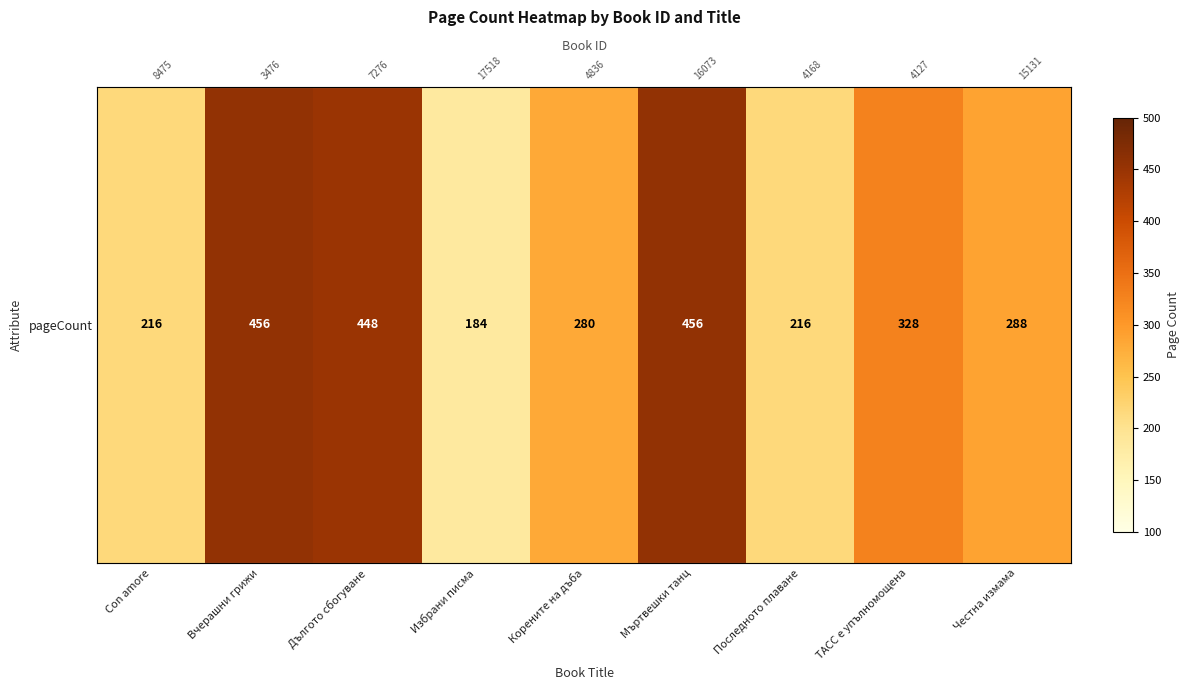

What is the minimum value shown in the chart?

184